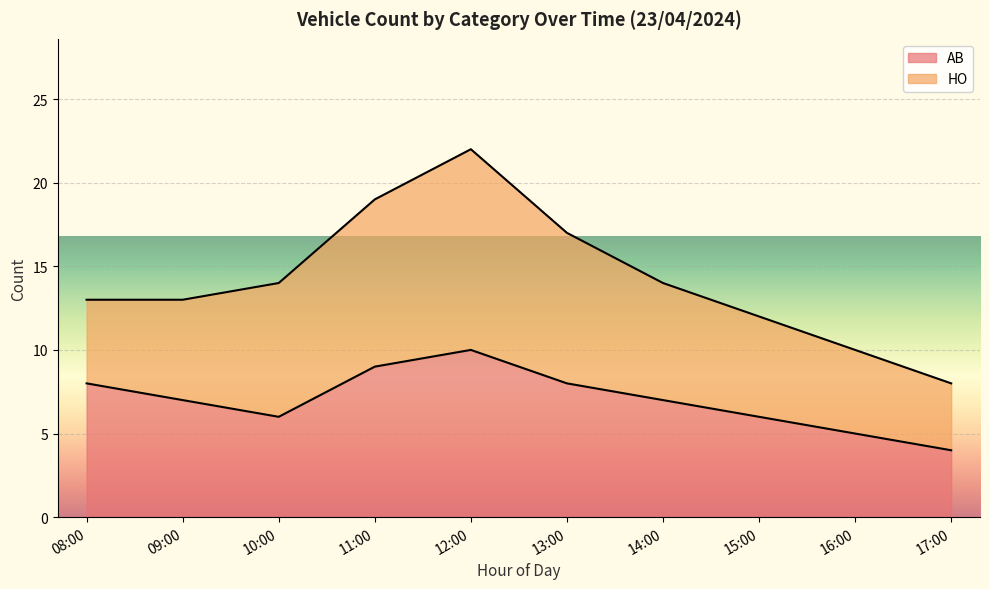

List the labels in order of value, smallest first.

17:00, 16:00, 10:00, 15:00, 09:00, 14:00, 08:00, 13:00, 11:00, 12:00